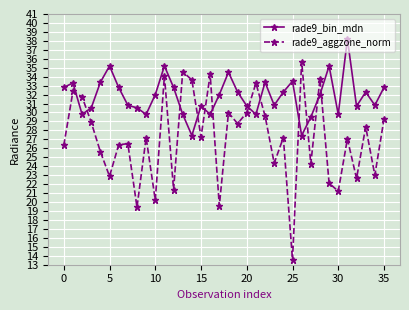

List the series in order of their peak value, highest first.

rade9_bin_mdn, rade9_aggzone_norm